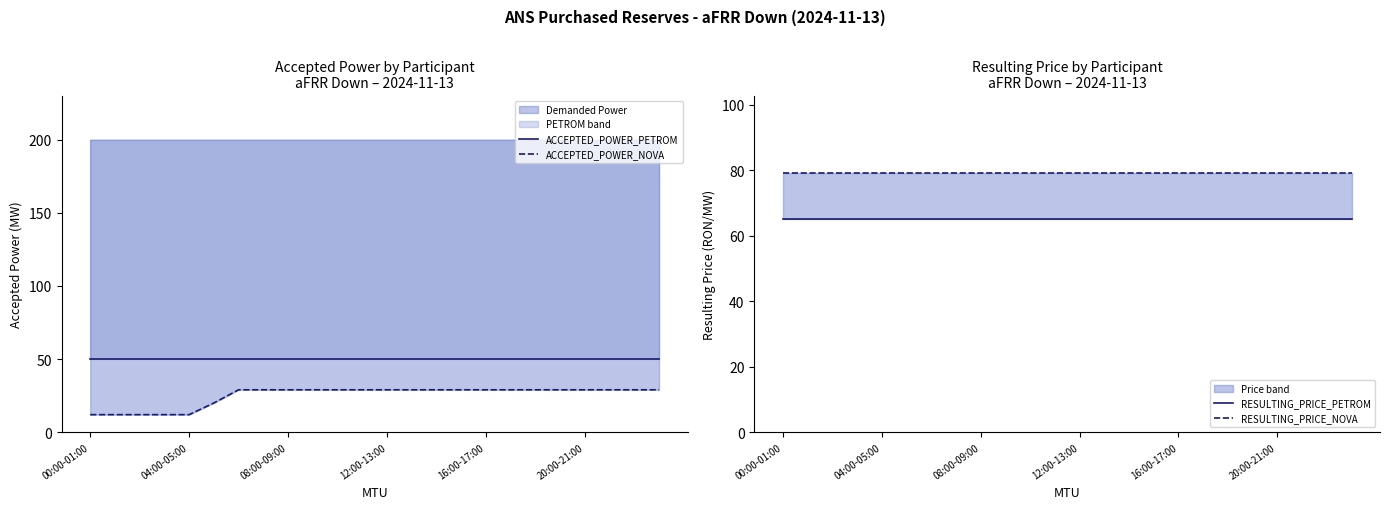

Reading right to left, what are all the values shown in this chart?

ACCEPTED_POWER_PETROM: 50	50	50	50	50	50	50	50	50	50	50	50	50	50	50	50	50	50	50	50	50	50	50	50
ACCEPTED_POWER_NOVA: 29	29	29	29	29	29	29	29	29	29	29	29	29	29	29	29	29	29	20	12	12	12	12	12
RESULTING_PRICE_PETROM: 65	65	65	65	65	65	65	65	65	65	65	65	65	65	65	65	65	65	65	65	65	65	65	65
RESULTING_PRICE_NOVA: 79	79	79	79	79	79	79	79	79	79	79	79	79	79	79	79	79	79	79	79	79	79	79	79